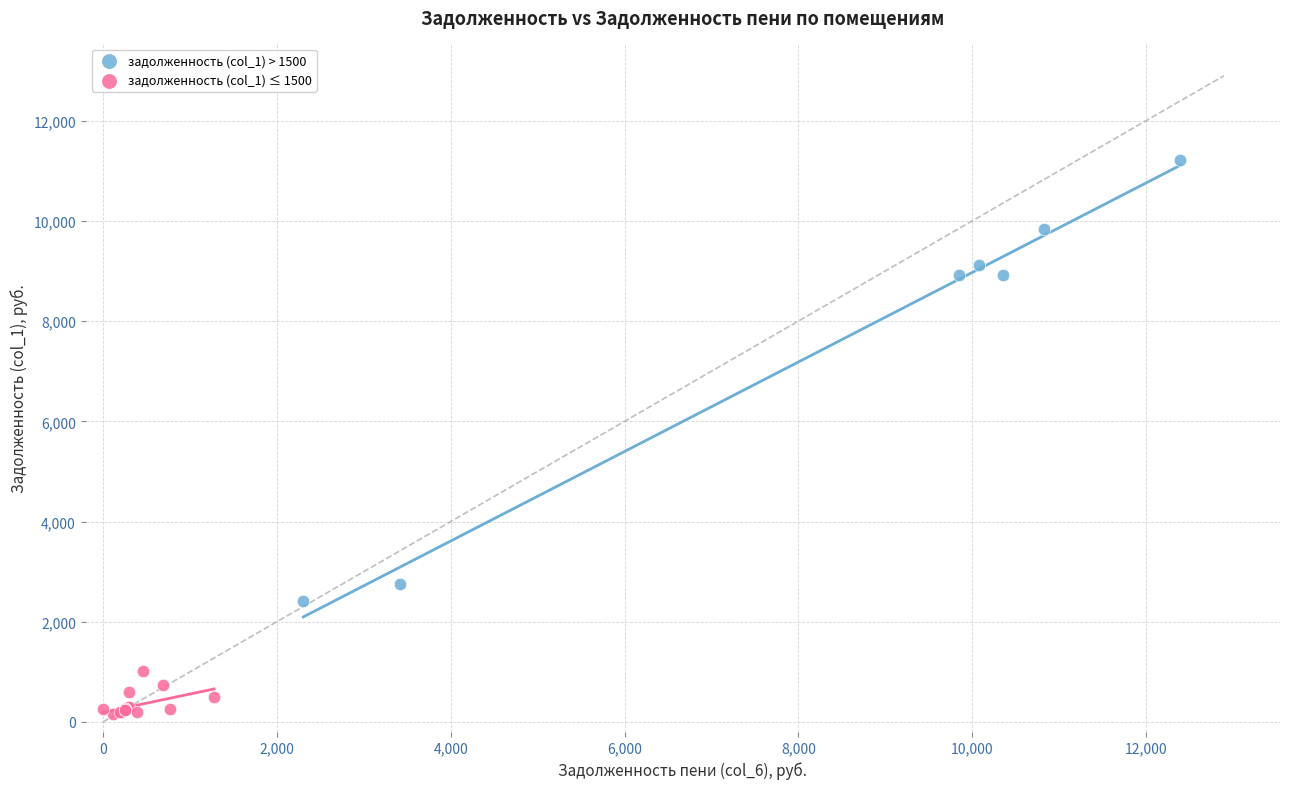

Which series contains the highest Y value?

задолженность (col_1) > 1500